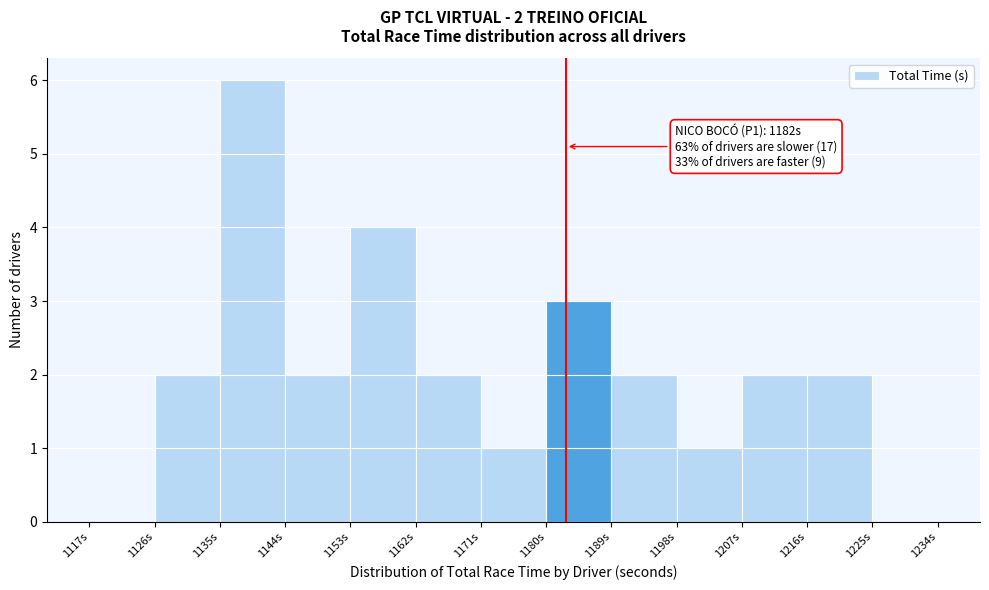

Over which range of the x-axis is the bar tallest?

1135 to 1144